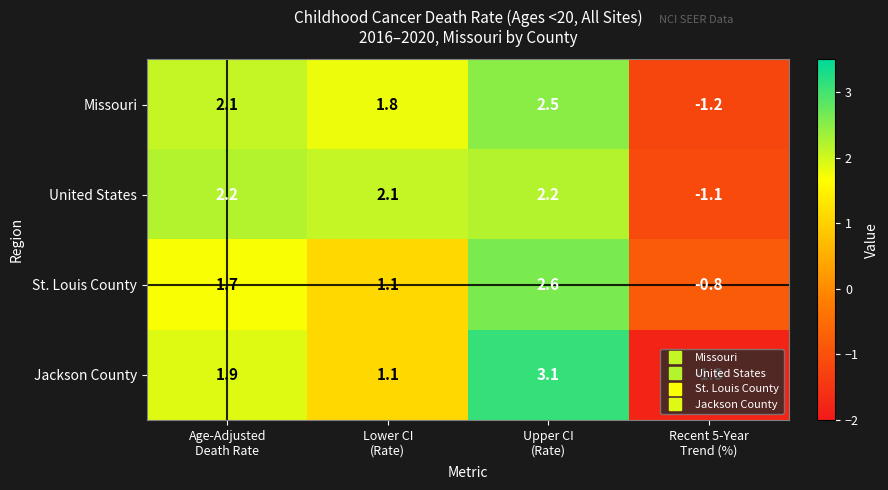

What is the average value of the Jackson County series?

1.1